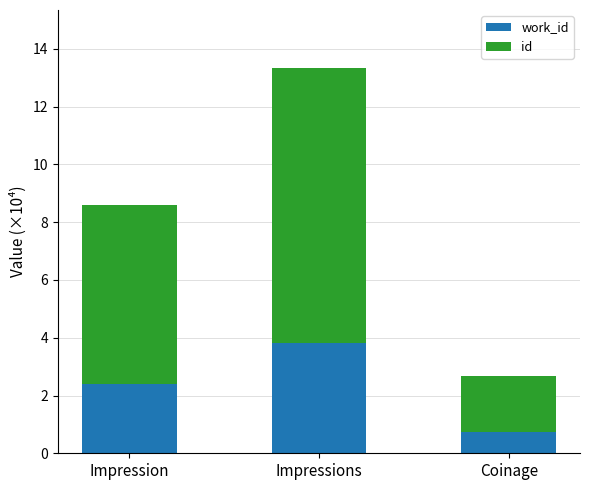

At which category is the sum across all series the highest?

Impressions